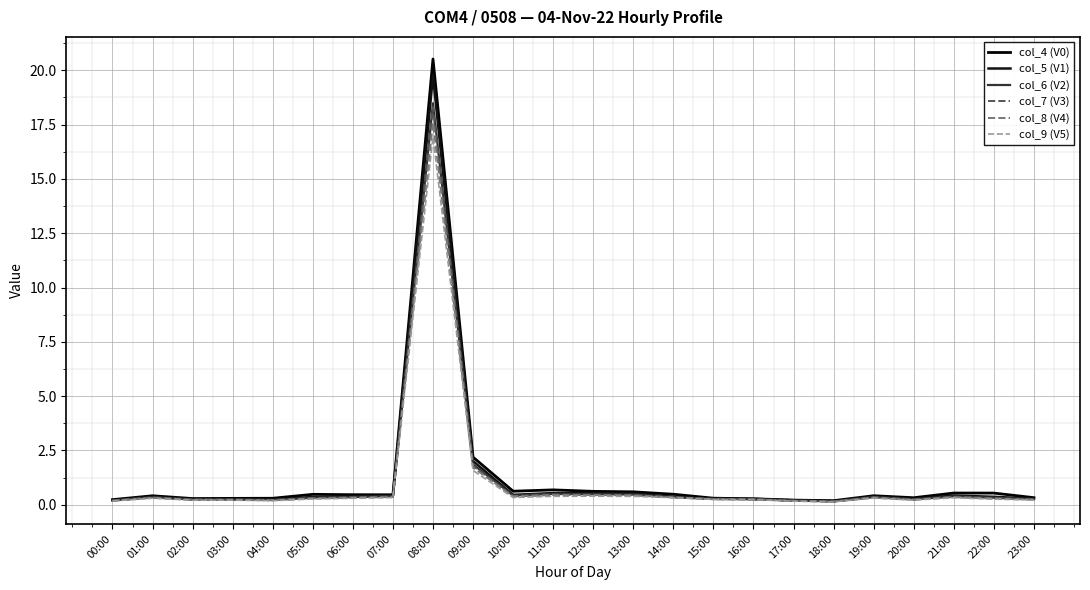

What is the minimum value shown in the chart?

0.1